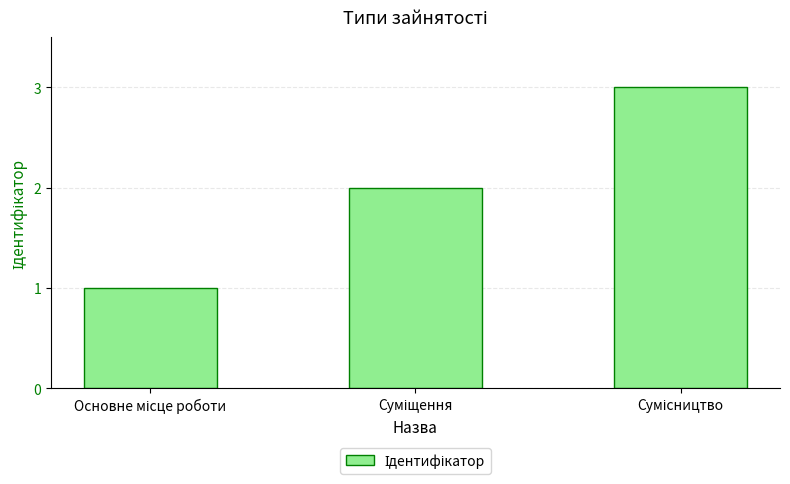

What is the sum of all values?

6